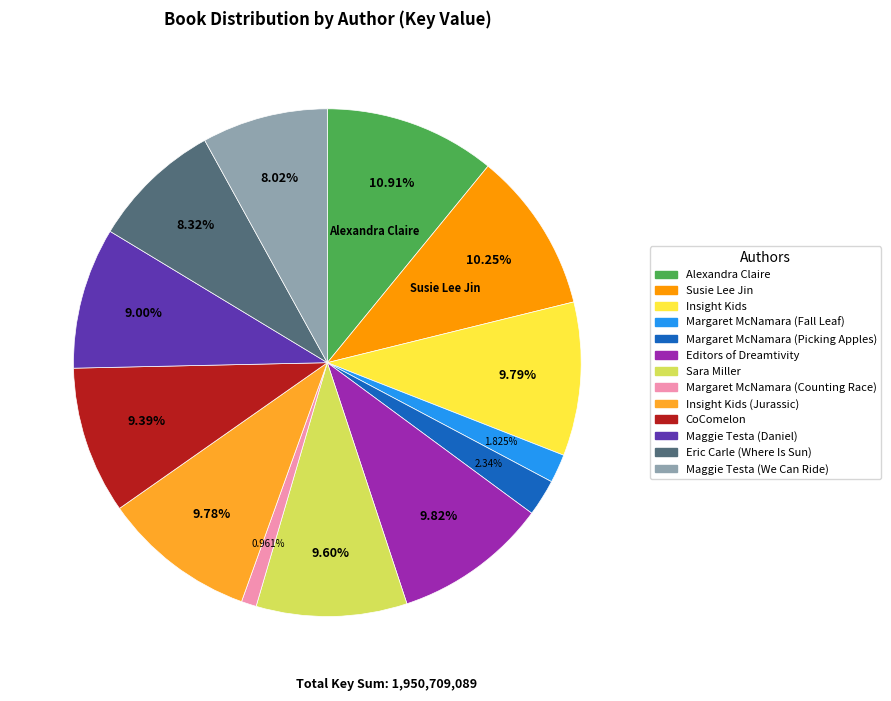

Count the number of slices in the pie.

13